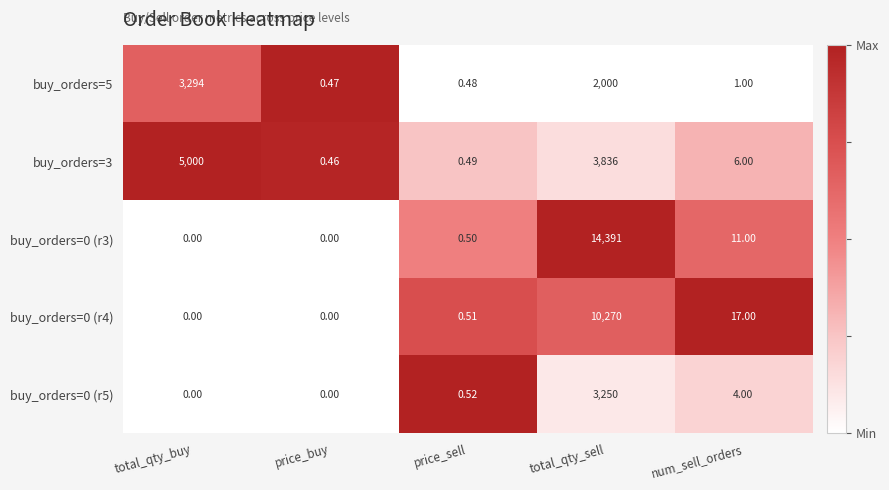

Where is buy_orders=0 (r5) nearest to the value 1625?

num_sell_orders